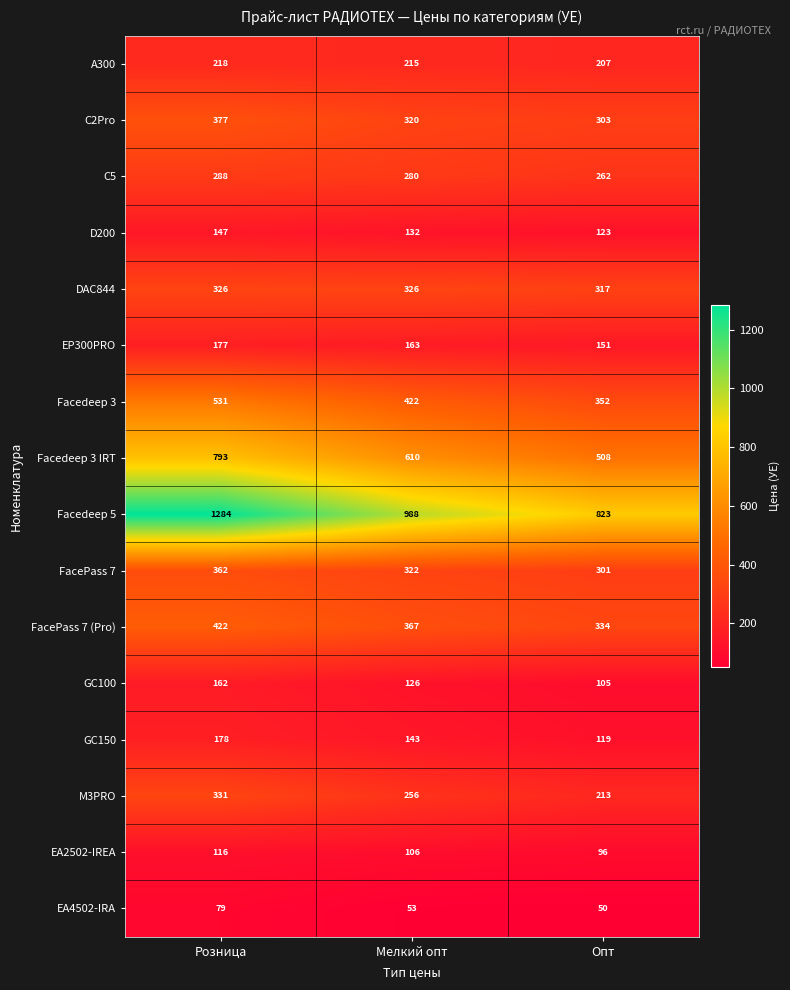

Which series has the largest range (max minus min)?

Facedeep 5